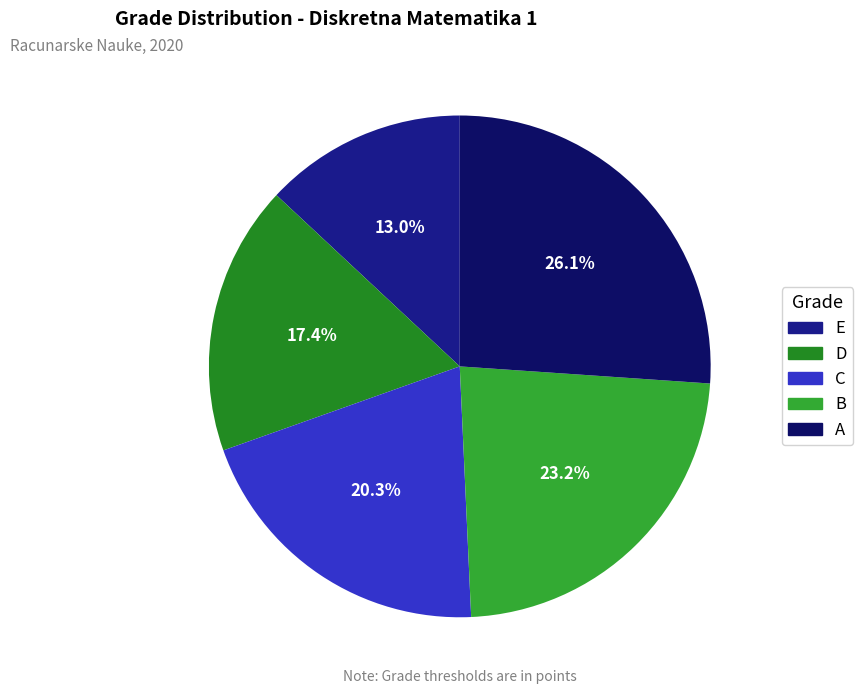

Count the number of slices in the pie.

5